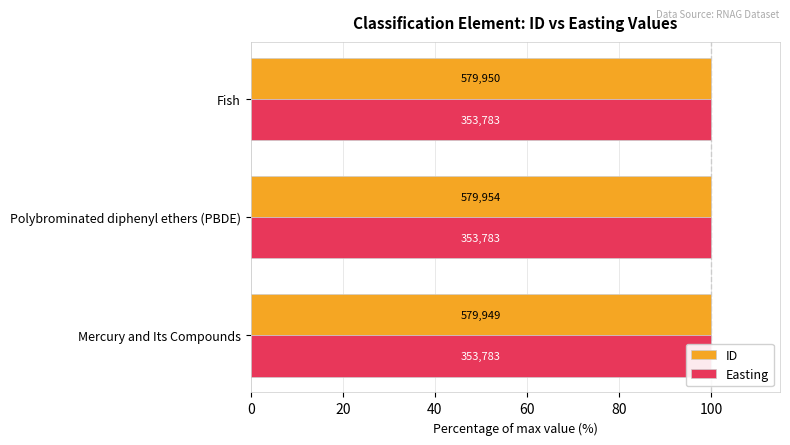

Does the chart contain stacked bars?

No